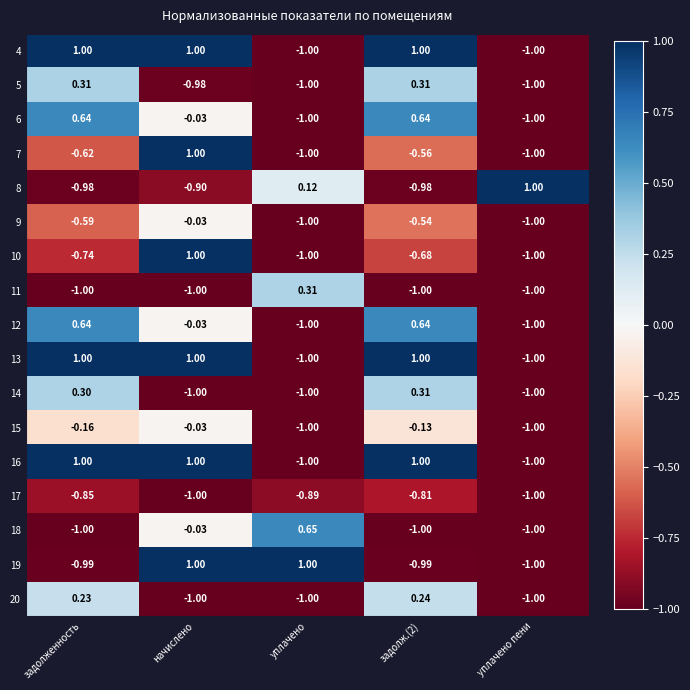

Is the value of 4 at задолженность greater than the value of 8 at начислено?

Yes